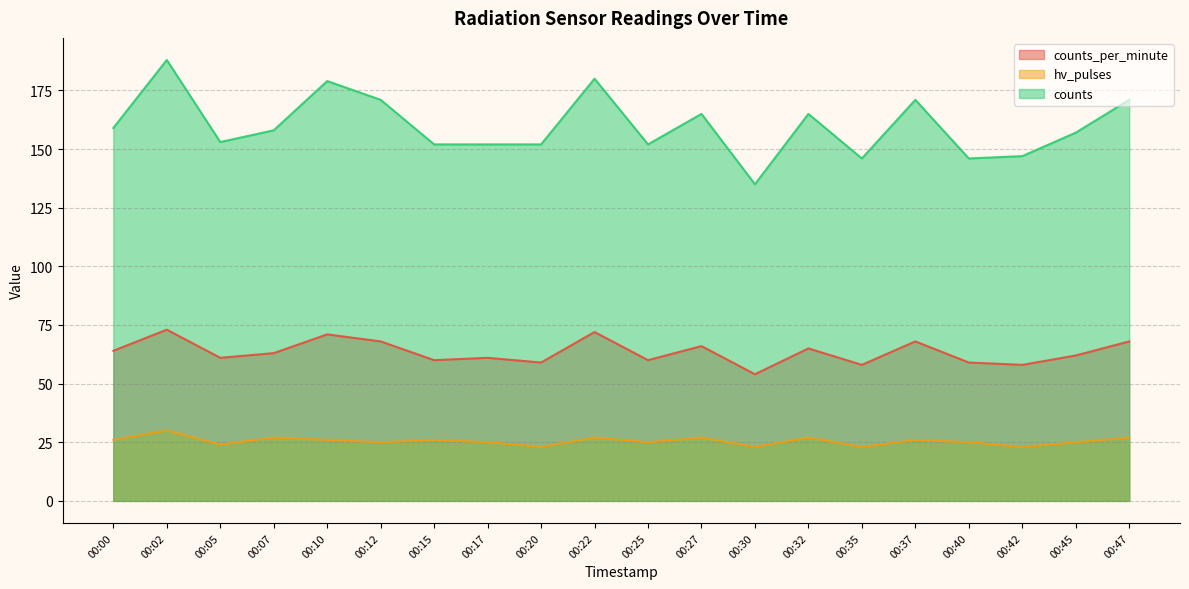

What is the difference between the counts values at 00:40 and 00:30?

11